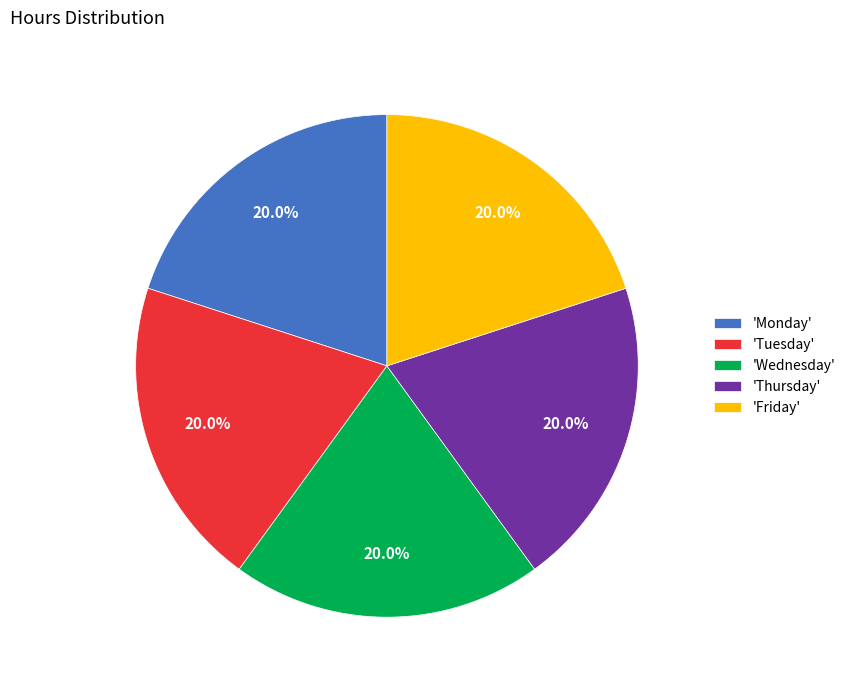

Is 'Monday' the majority of the pie?

No